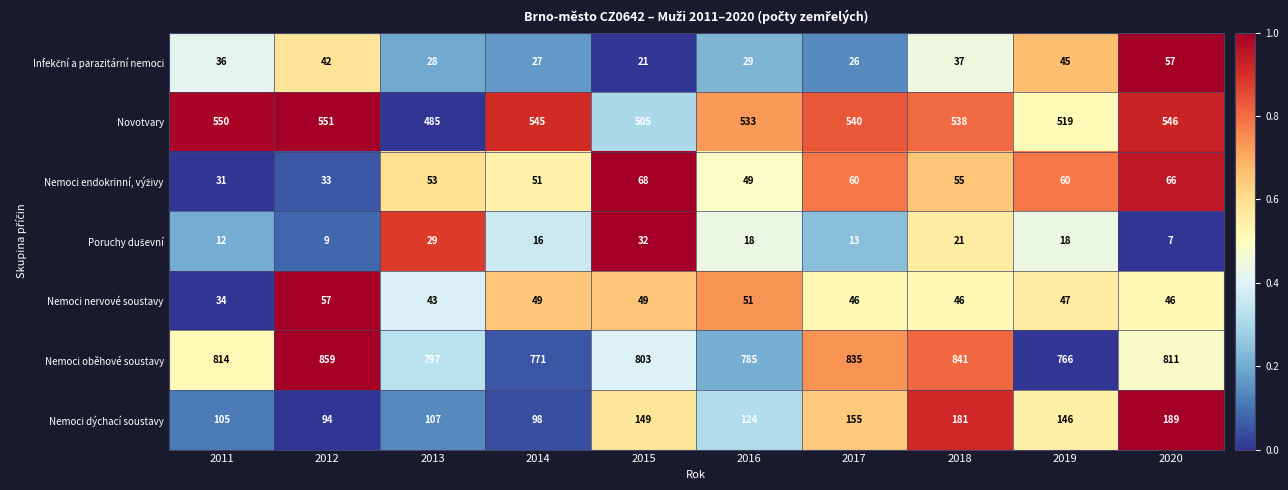

Which series has the largest range (max minus min)?

Nemoci dýchací soustavy